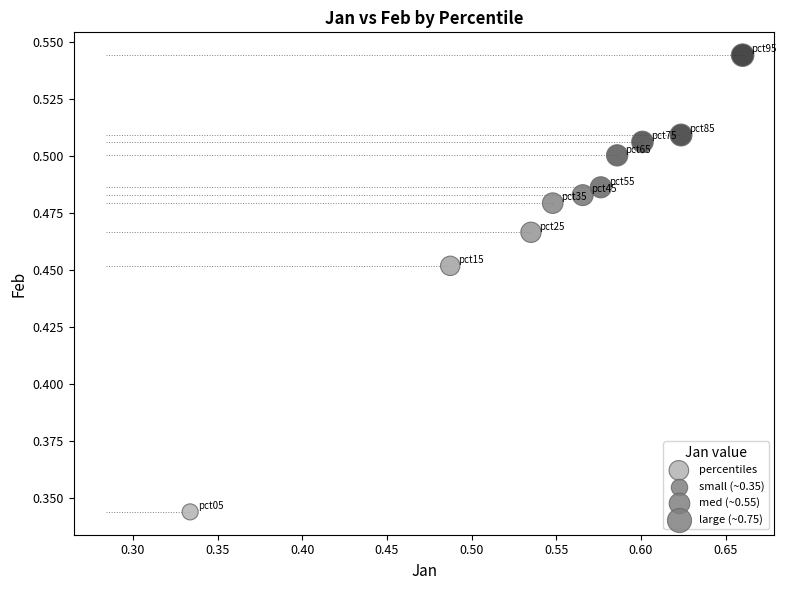

What is the average X value?

0.6